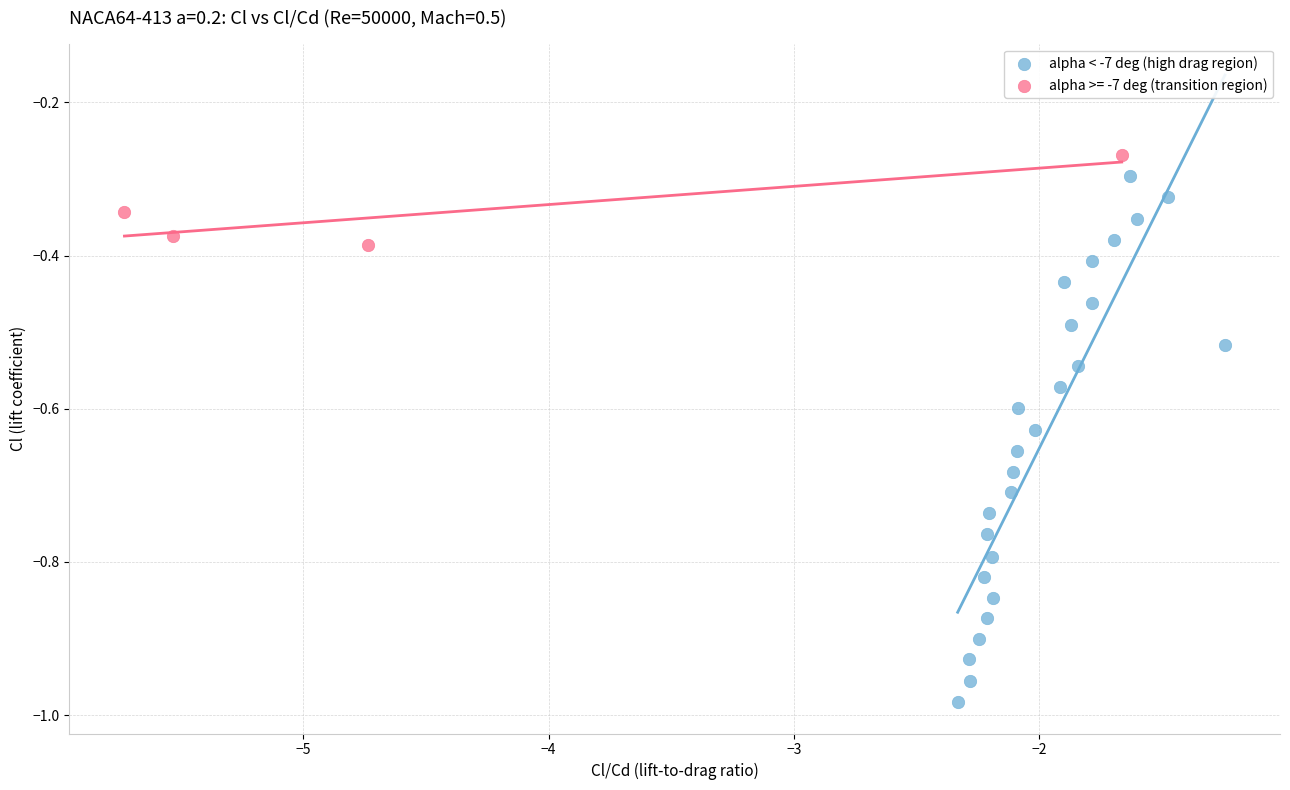

Which series reaches the minimum Y coordinate?

alpha < -7 deg (high drag region)